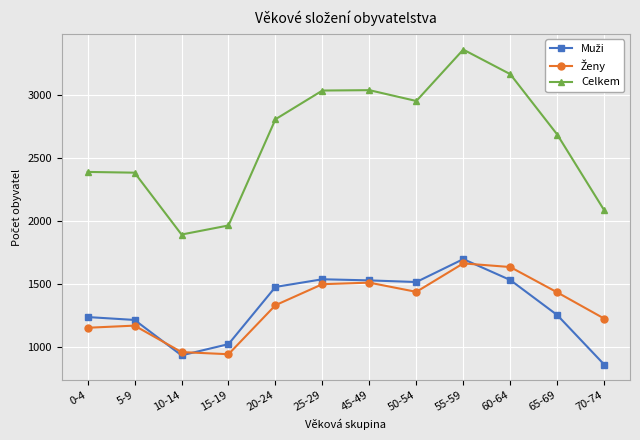

What is the minimum value shown in the chart?

860